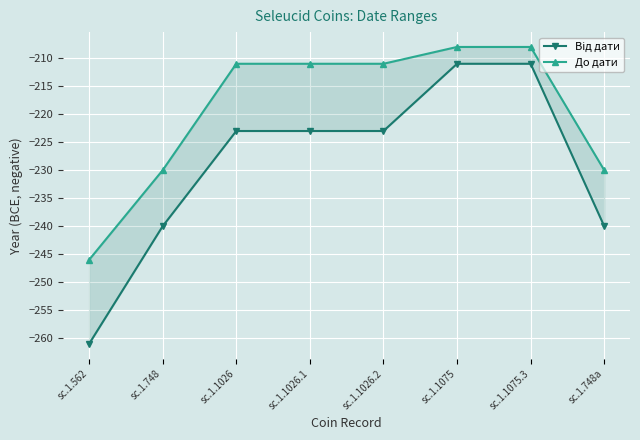

What position from the left is sc.1.748?

2